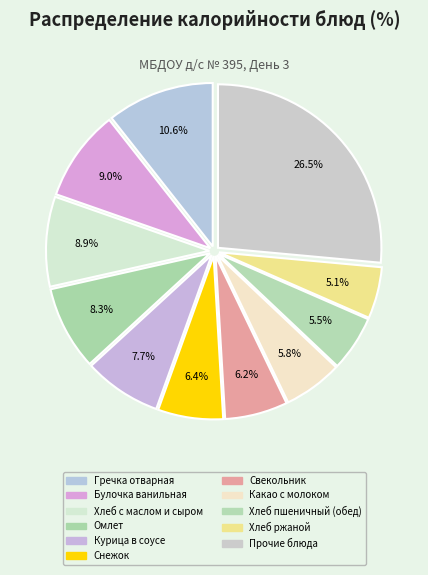

What percentage do Свекольник and Курица в соусе together represent?

13.9%